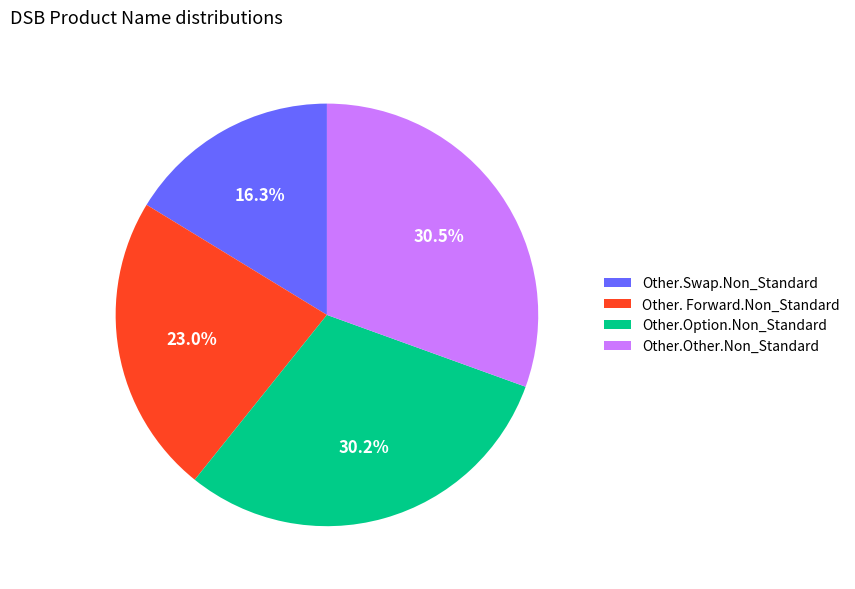

Which category has the smallest portion of the pie?

Other.Swap.Non_Standard